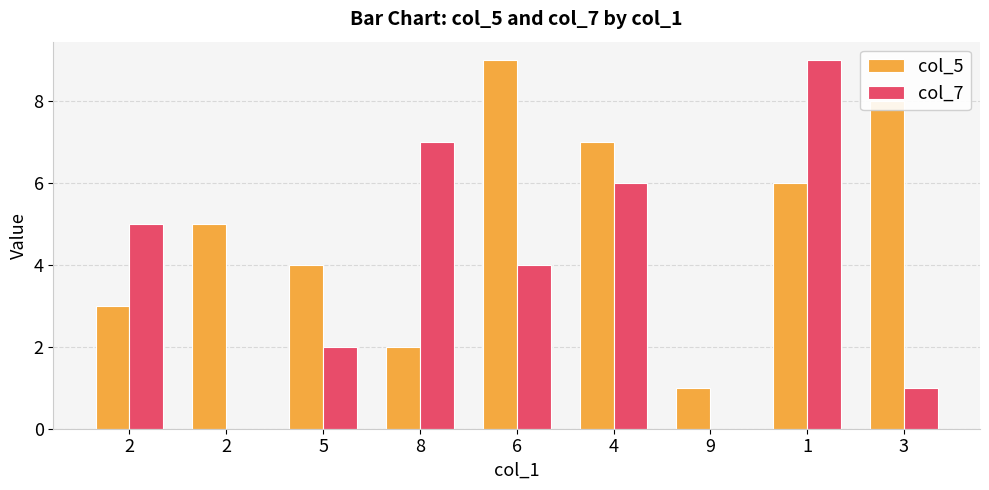

Reading left to right, extract all data points from this chart.

col_5: 3	5	4	2	9	7	1	6	8
col_7: 5	0	2	7	4	6	0	9	1